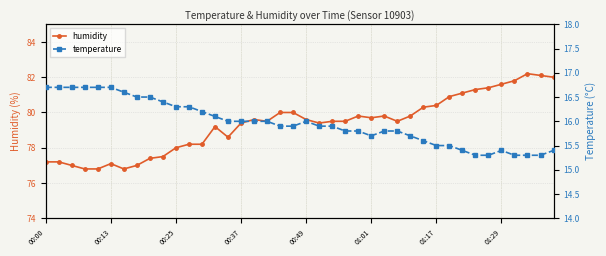

Which series has the largest total across all categories?

humidity